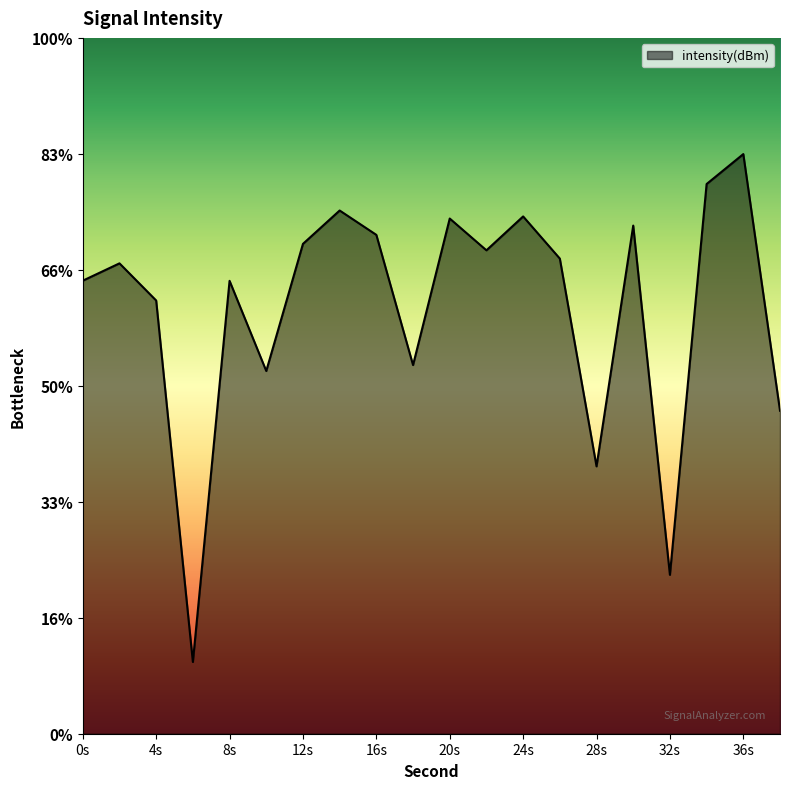

List the labels in order of value, largest first.

36, 34, 14, 24, 20, 30, 16, 12, 22, 26, 2, 0, 8, 4, 18, 10, 38, 28, 32, 6